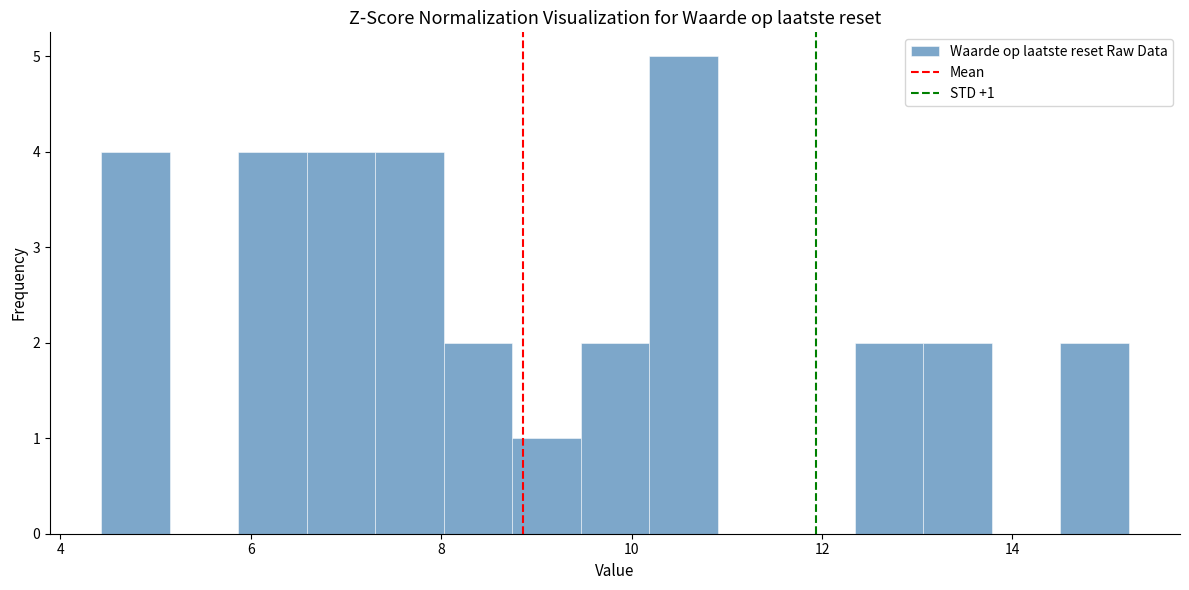

Around what value on the x-axis is the tallest bar? Give the approximate position of its centre, as read against the axis.

10.6